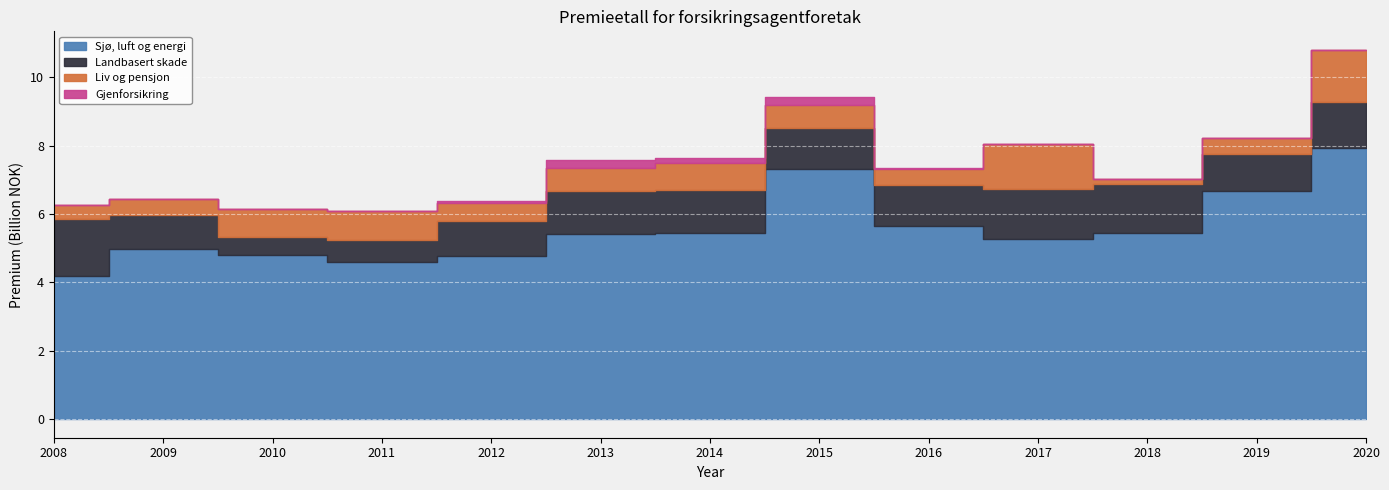

Which series has the largest total across all categories?

Sjø, luft og energi